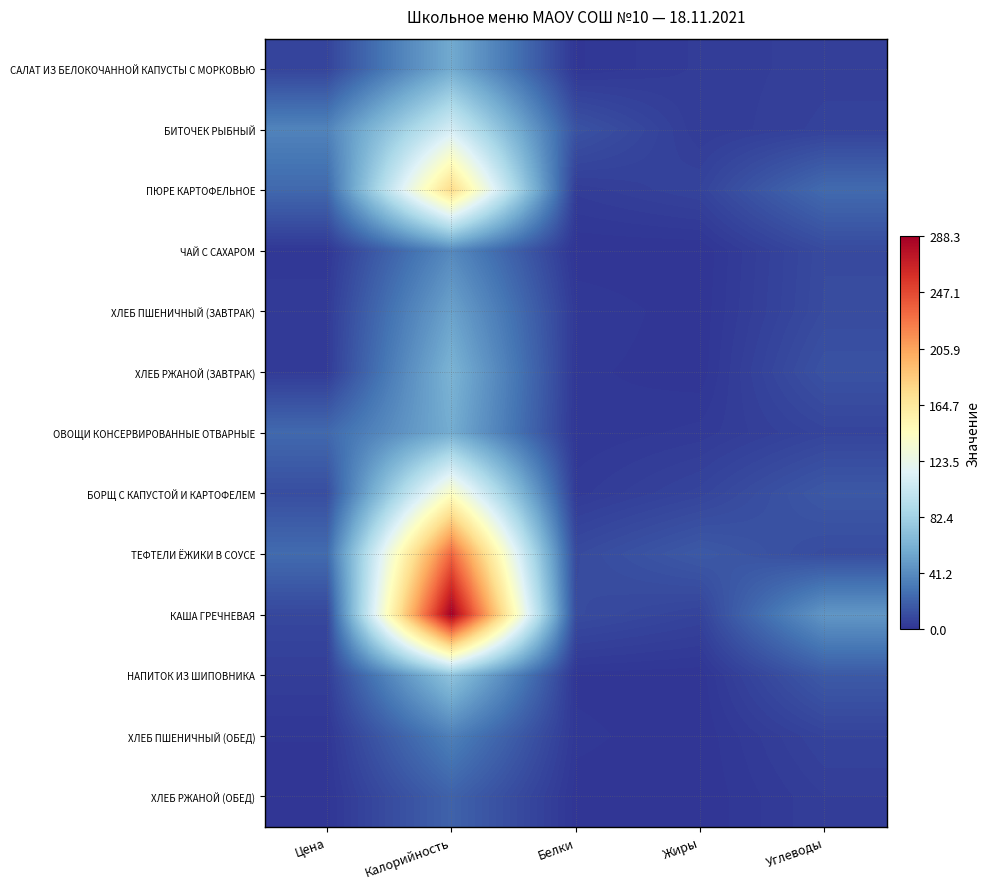

Reading right to left, transcribe all the data shown in this chart.

САЛАТ ИЗ БЕЛОКОЧАННОЙ КАПУСТЫ С МОРКОВЬЮ: Углеводы=5.1	Жиры=3.6	Белки=0.9	Калорийность=57.0	Цена=7.1
БИТОЧЕК РЫБНЫЙ: Углеводы=6.1	Жиры=3.4	Белки=13.6	Калорийность=108.9	Цена=36.7
ПЮРЕ КАРТОФЕЛЬНОЕ: Углеводы=24.8	Жиры=6.8	Белки=3.7	Калорийность=175.5	Цена=23.9
ЧАЙ С САХАРОМ: Углеводы=10.0	Жиры=0.0	Белки=0.0	Калорийность=39.9	Цена=1.5
ХЛЕБ ПШЕНИЧНЫЙ (ЗАВТРАК): Углеводы=10.3	Жиры=0.2	Белки=2.3	Калорийность=52.7	Цена=3.1
ХЛЕБ РЖАНОЙ (ЗАВТРАК): Углеводы=13.4	Жиры=0.3	Белки=1.5	Калорийность=62.3	Цена=3.2
ОВОЩИ КОНСЕРВИРОВАННЫЕ ОТВАРНЫЕ: Углеводы=7.4	Жиры=2.7	Белки=1.2	Калорийность=58.2	Цена=24.0
БОРЩ С КАПУСТОЙ И КАРТОФЕЛЕМ: Углеводы=16.2	Жиры=7.3	Белки=2.8	Калорийность=141.6	Цена=11.5
ТЕФТЕЛИ ЁЖИКИ В СОУСЕ: Углеводы=10.7	Жиры=16.8	Белки=9.9	Калорийность=233.3	Цена=25.2
КАША ГРЕЧНЕВАЯ: Углеводы=46.6	Жиры=6.7	Белки=10.4	Калорийность=288.3	Цена=8.6
НАПИТОК ИЗ ШИПОВНИКА: Углеводы=16.9	Жиры=0.3	Белки=0.7	Калорийность=72.8	Цена=4.4
ХЛЕБ ПШЕНИЧНЫЙ (ОБЕД): Углеводы=6.9	Жиры=0.2	Белки=1.5	Калорийность=35.1	Цена=1.2
ХЛЕБ РЖАНОЙ (ОБЕД): Углеводы=4.5	Жиры=0.1	Белки=0.5	Калорийность=20.8	Цена=0.6